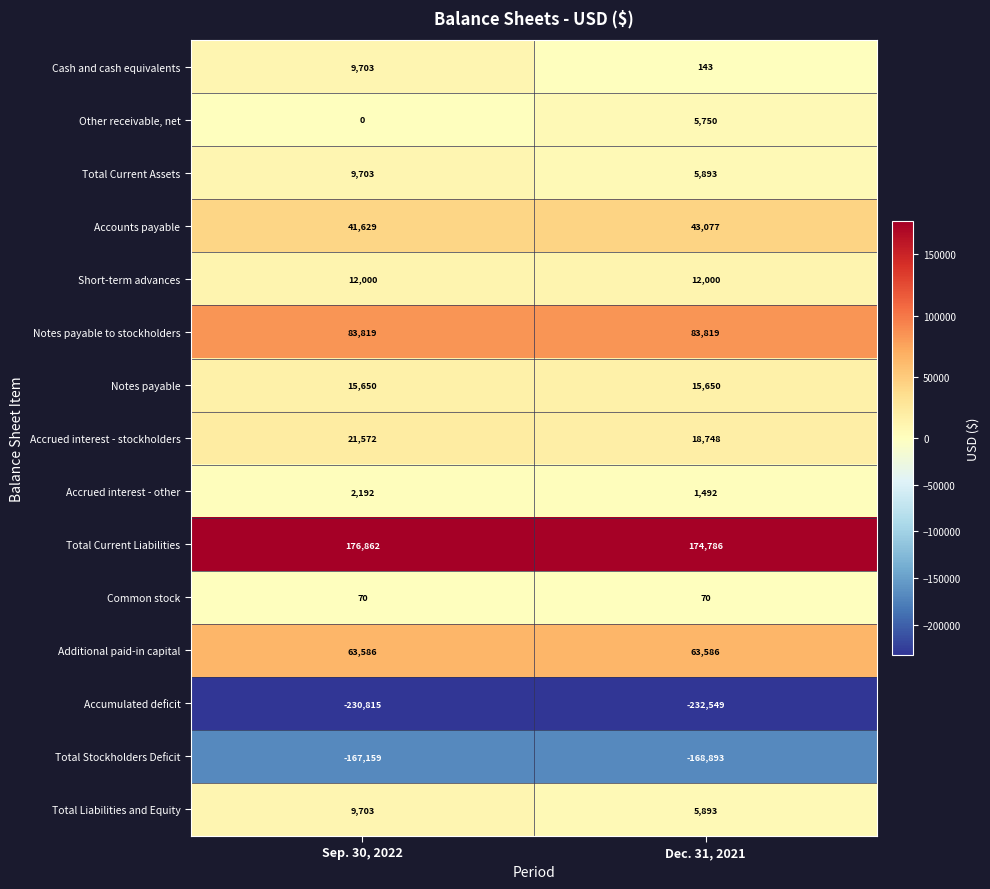

True or false: Notes payable to stockholders has a value of 83819 at Sep. 30, 2022.

True